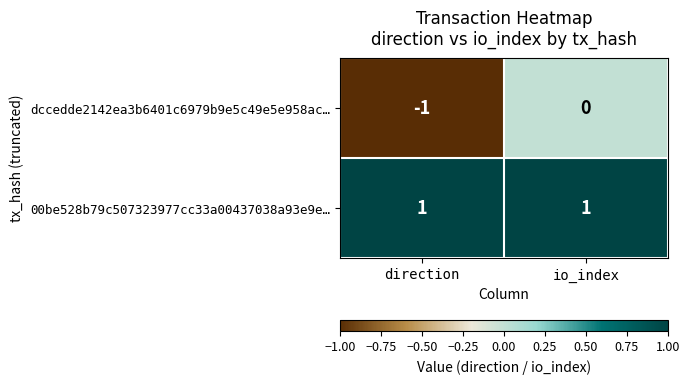

List the series in order of their overall mean, lowest first.

dccedde2142ea3b6401c6979b9e5c49e5e958ac…, 00be528b79c507323977cc33a00437038a93e9e…